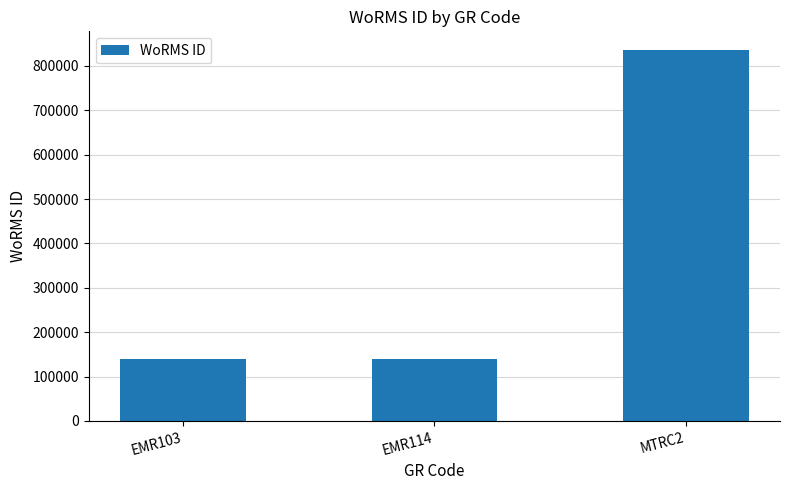

What is the difference between the maximum and minimum values?

695377